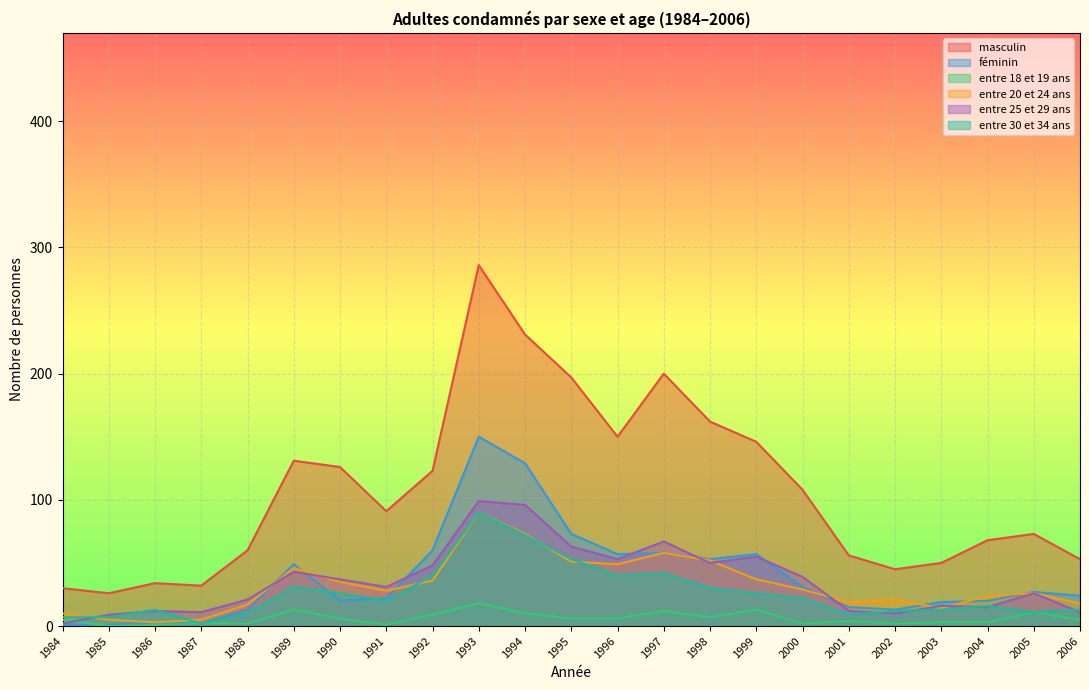

How many values in the entre 25 et 29 ans series are below 31?

11